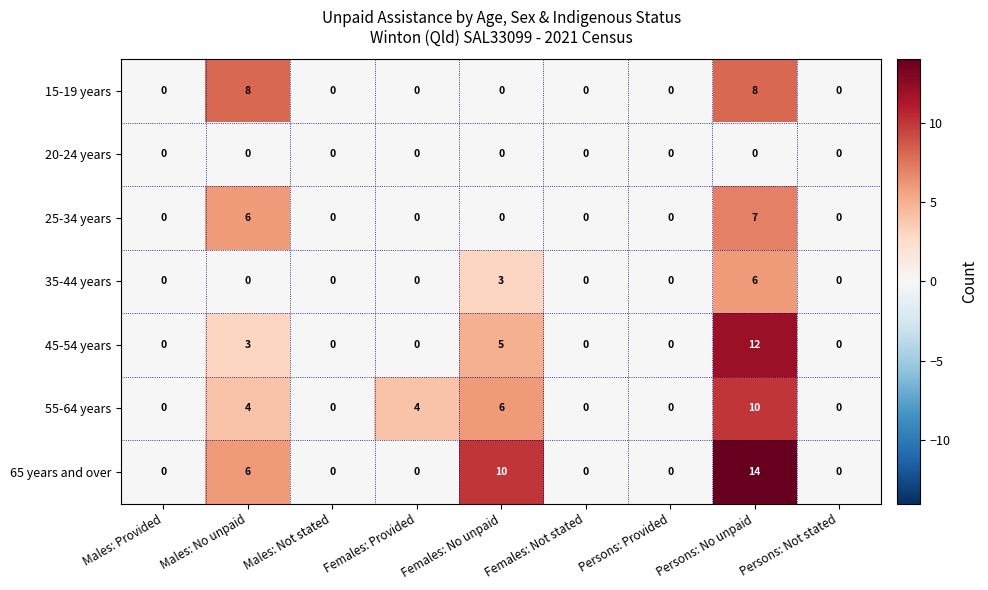

What is the total value across all series at Males: No unpaid?

27